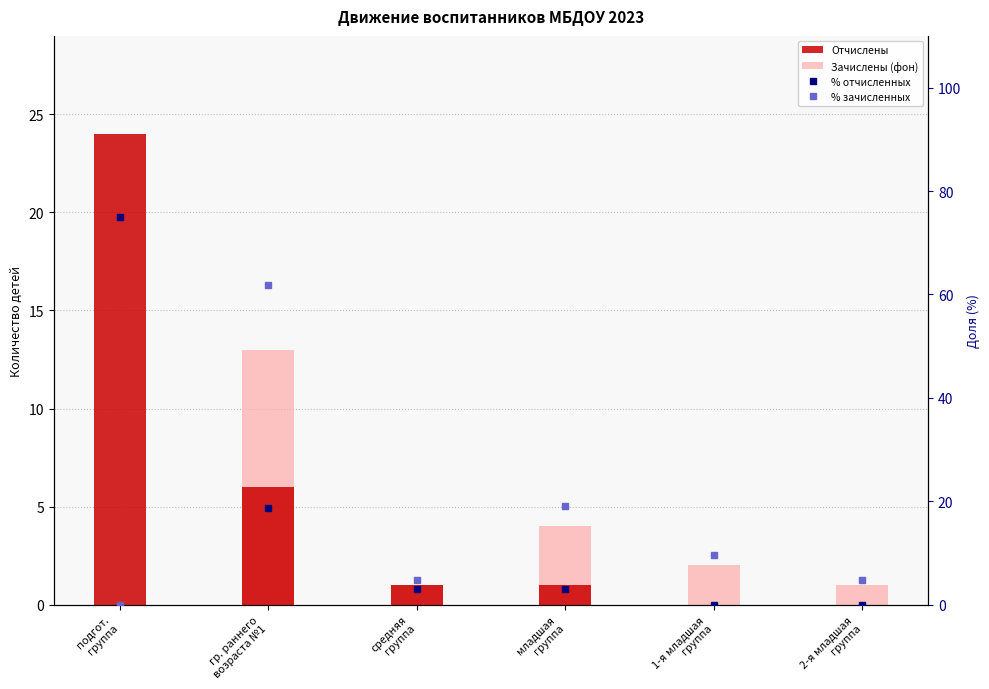

Which has a higher value, подгот.
группа or 1-я младшая
группа?

подгот.
группа